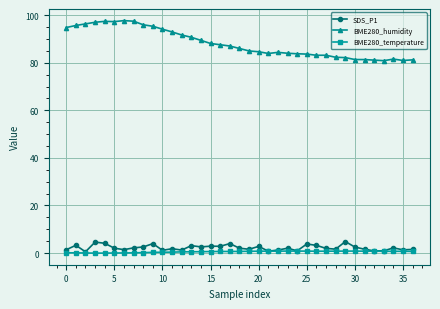

True or false: BME280_humidity and SDS_P1 intersect in this chart.

False